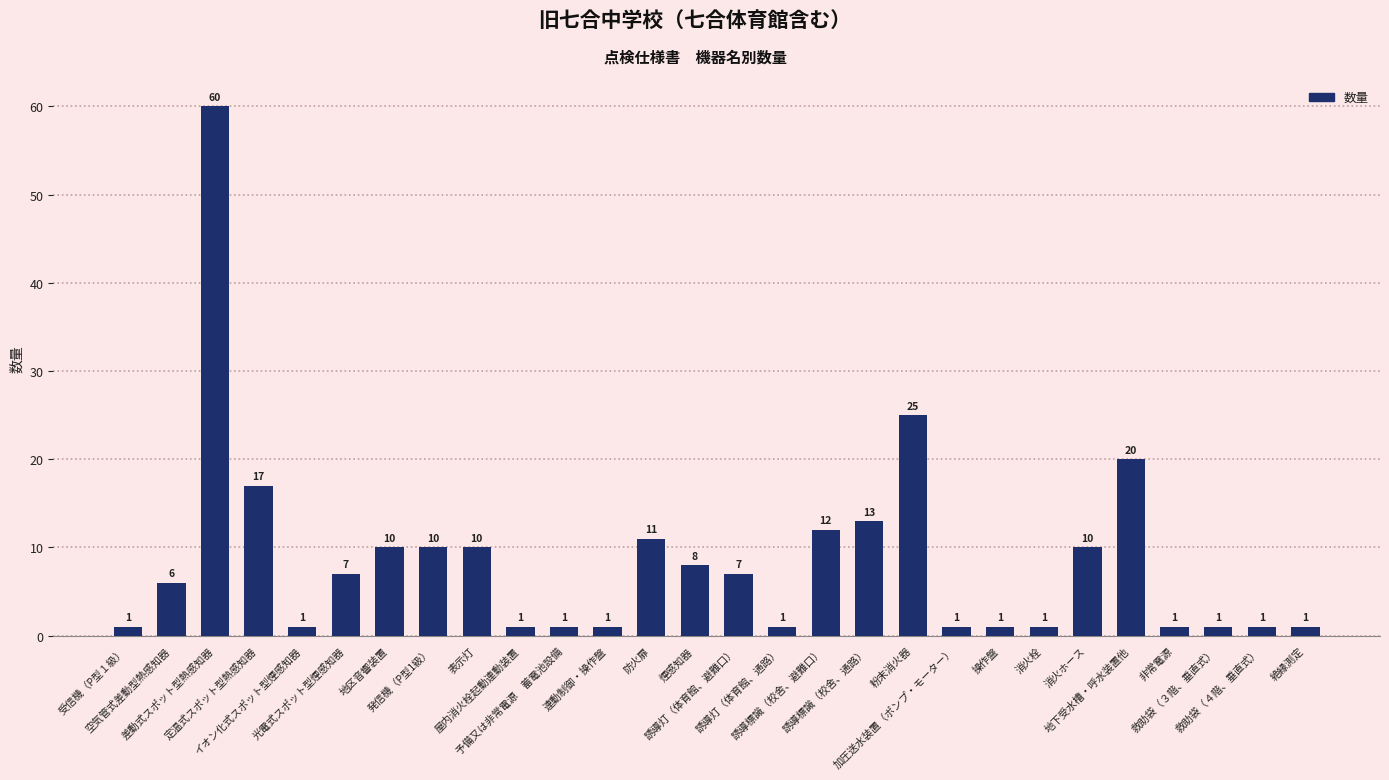

What is the change in value from 光電式スポット型煙感知器 to 誘導灯（体育館、通路）?

-6